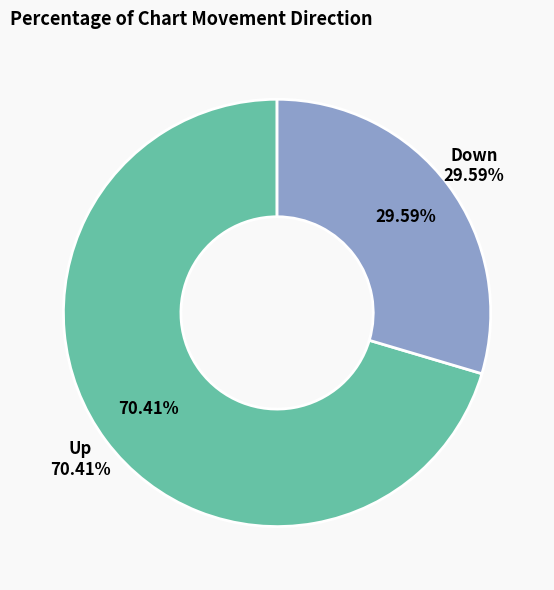

To the nearest percent, what portion does up represent?

70%